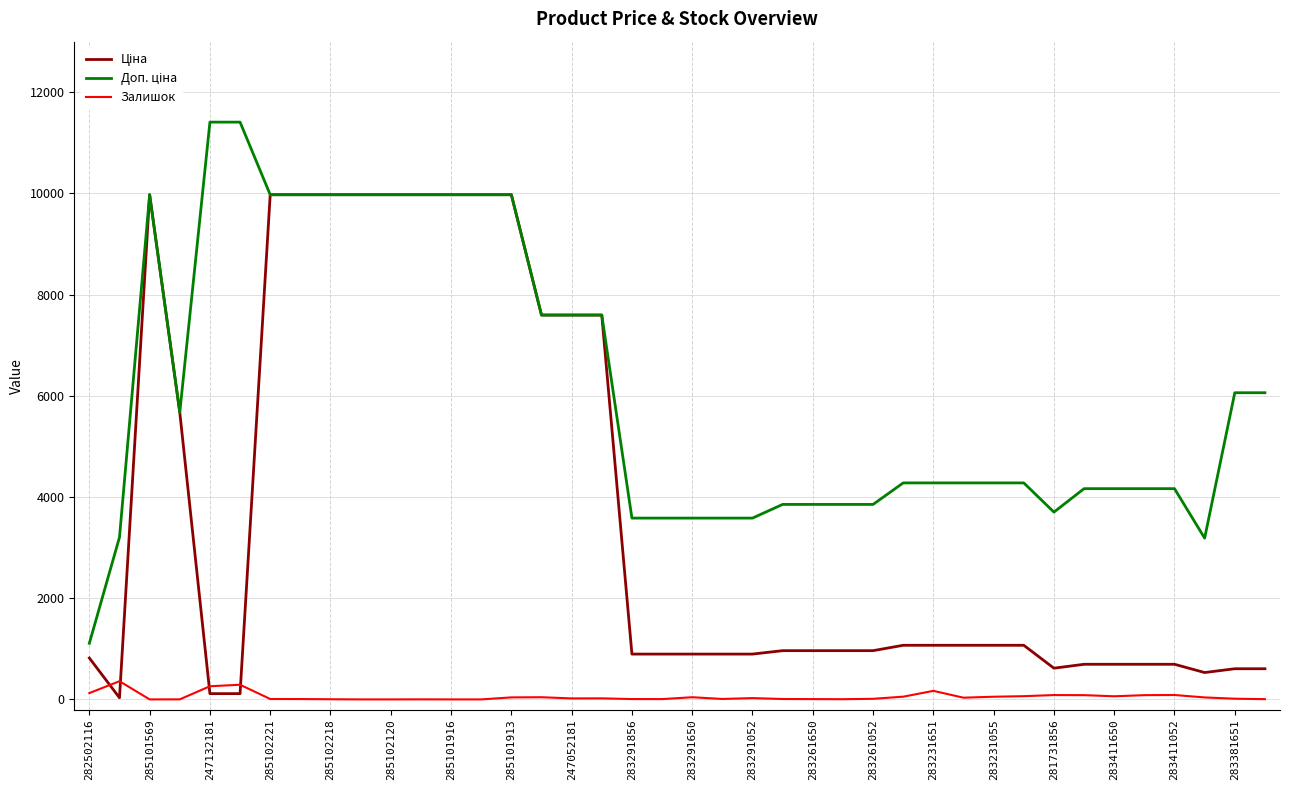

True or false: Ціна and Доп. ціна intersect in this chart.

False